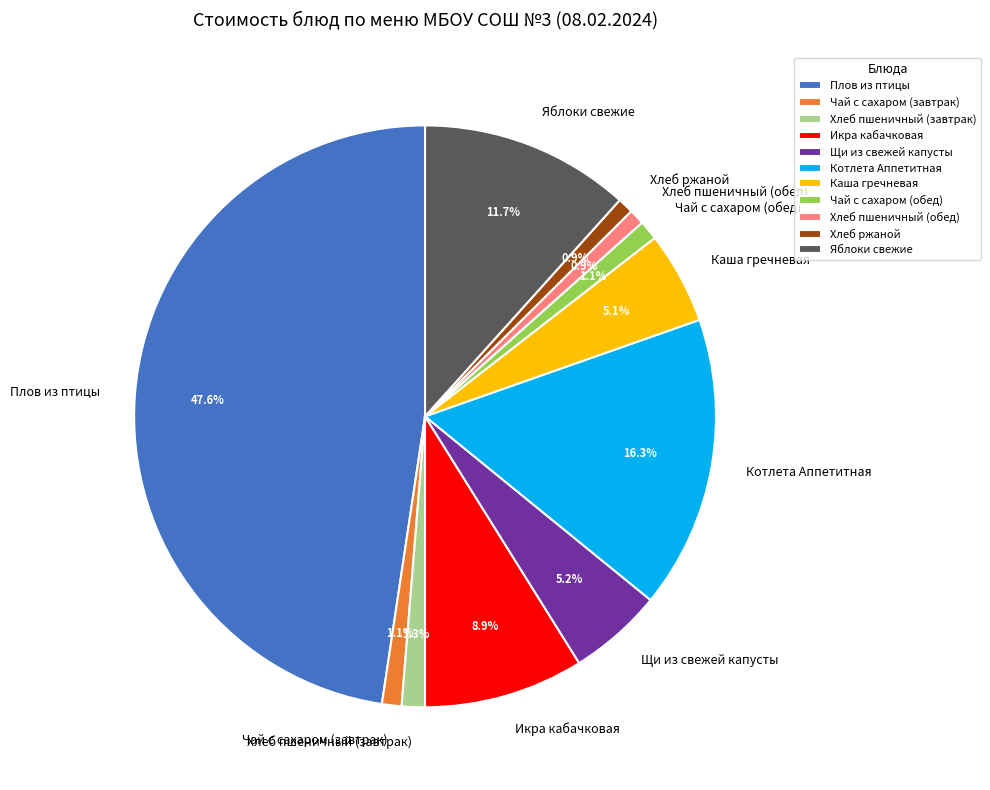

What percentage is the Хлеб пшеничный (завтрак) slice, to the nearest percent?

1%